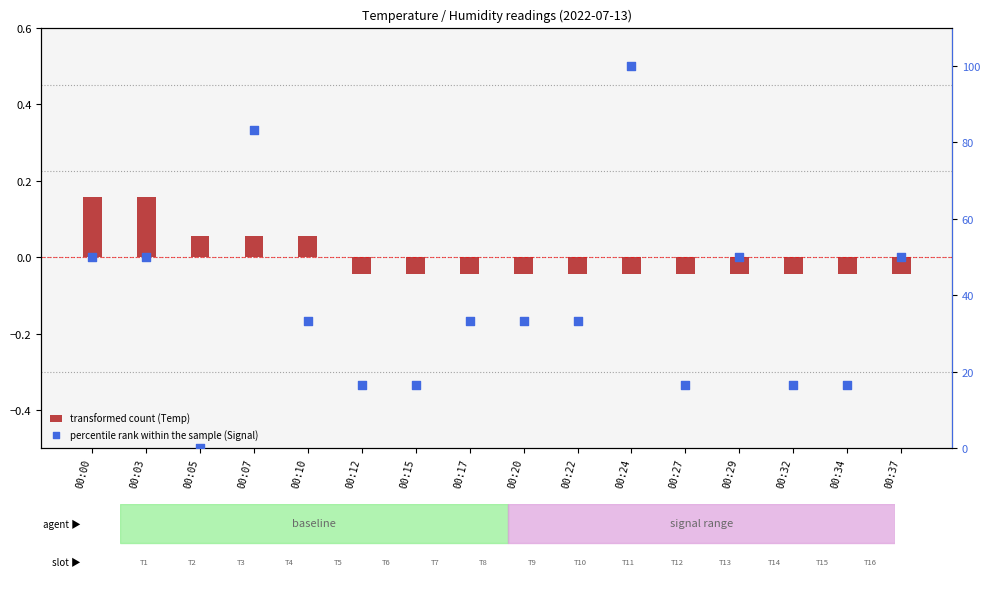

Is the value of percentile rank within the sample (Signal) at 00:22 greater than the value of transformed count (Temp) at 00:27?

Yes